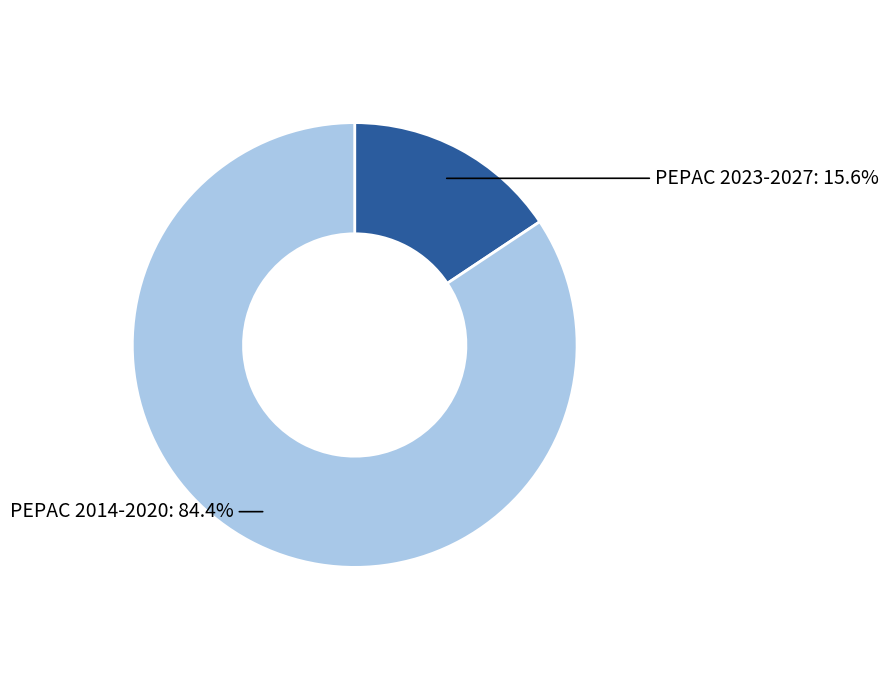

What percentage do PEPAC 2023-2027 and PEPAC 2014-2020 together represent?

100.0%